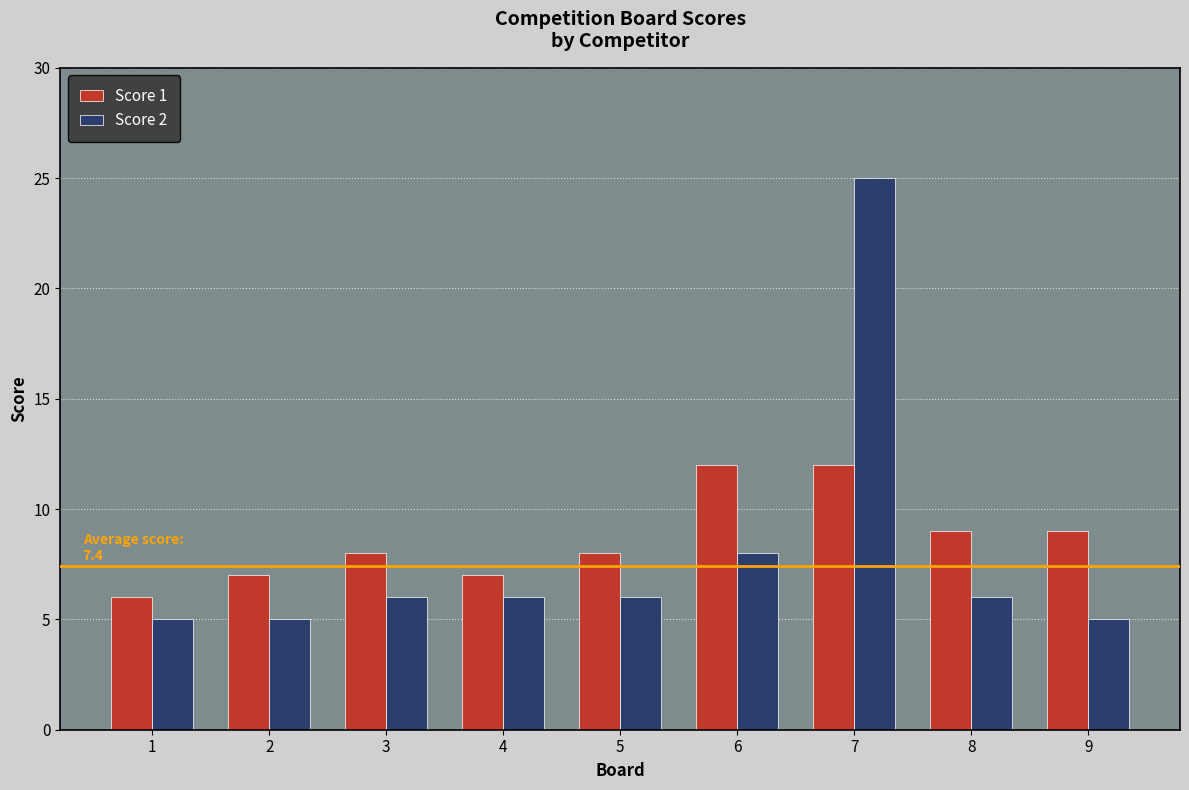

What is the sum of all Score 1 values?

78